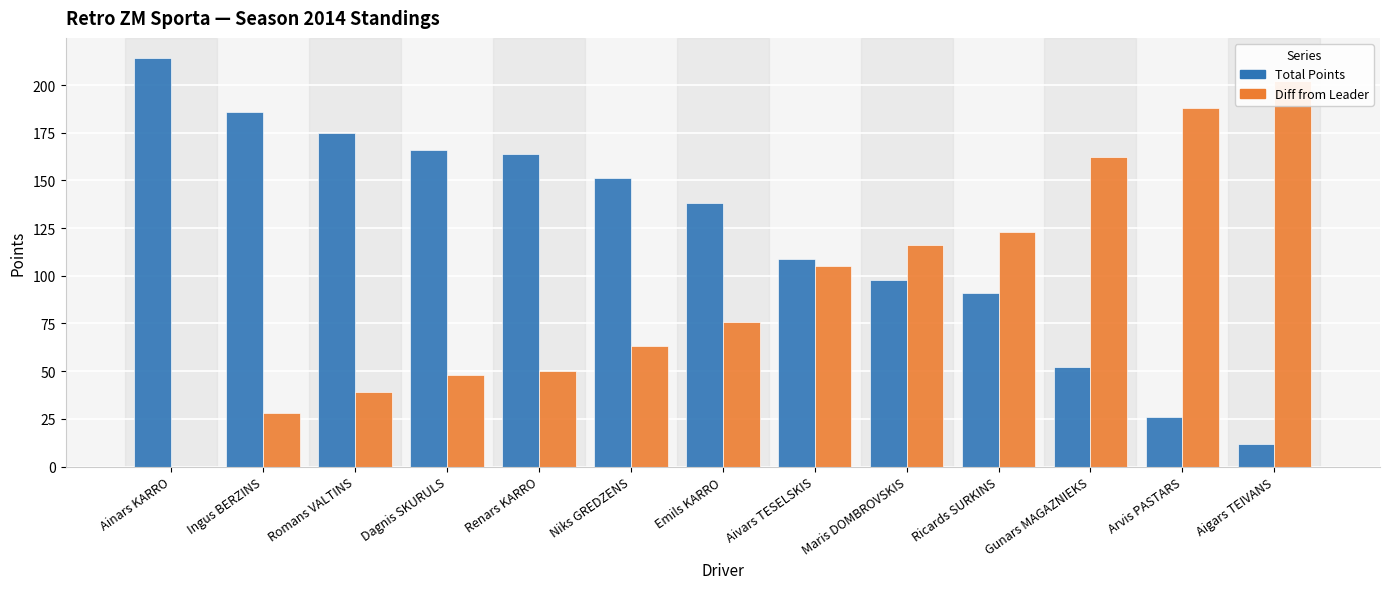

Count the number of categories in the chart.

13